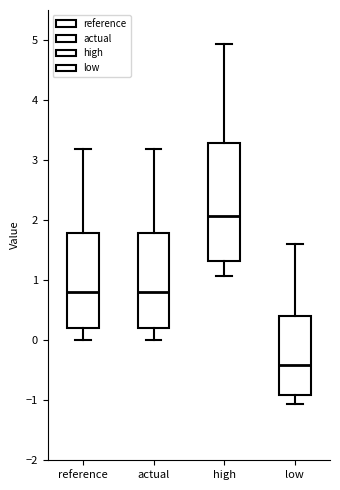

Comparing the boxes themselves (not the whiskers), which one is the tallest?

high